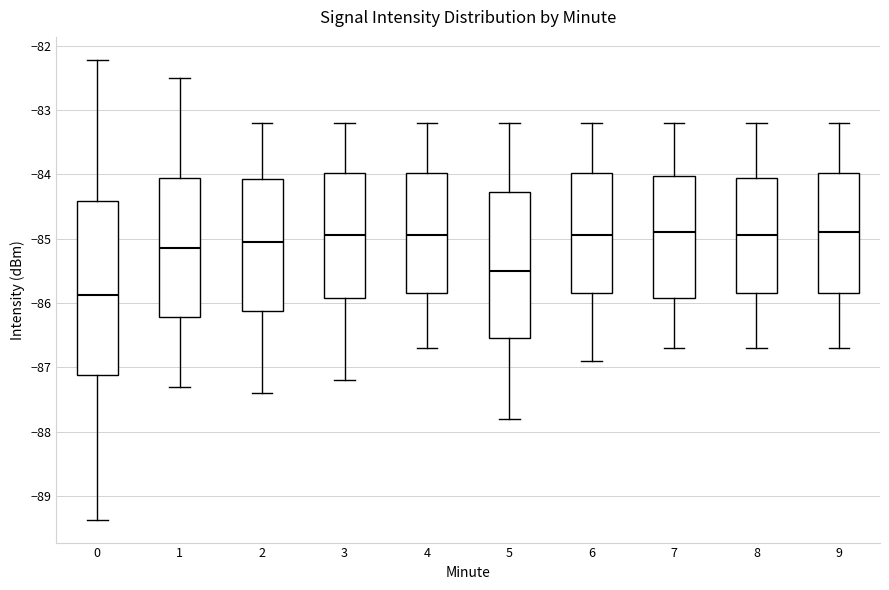

Reading left to right, transcribe this box plot: for each box, give where its median line is, the range the box spans, and where its two whiskers end, as read against the y-axis. The values are not printed on the chart, so give them approximately, as read against the axis.

0: median -85.9, box -87.1 to -84.4, whiskers -89.4 to -82.2
1: median -85.1, box -86.2 to -84.0, whiskers -87.3 to -82.5
2: median -85.0, box -86.1 to -84.1, whiskers -87.4 to -83.2
3: median -84.9, box -85.9 to -84.0, whiskers -87.2 to -83.2
4: median -84.9, box -85.8 to -84.0, whiskers -86.7 to -83.2
5: median -85.5, box -86.5 to -84.3, whiskers -87.8 to -83.2
6: median -84.9, box -85.8 to -84.0, whiskers -86.9 to -83.2
7: median -84.9, box -85.9 to -84.0, whiskers -86.7 to -83.2
8: median -84.9, box -85.8 to -84.0, whiskers -86.7 to -83.2
9: median -84.9, box -85.8 to -84.0, whiskers -86.7 to -83.2